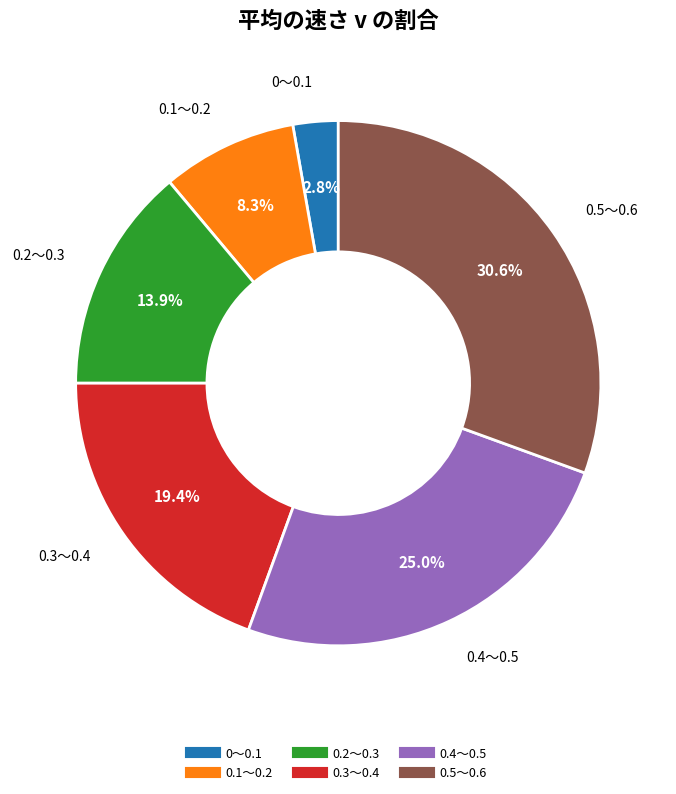

How many segments does this pie chart have?

6